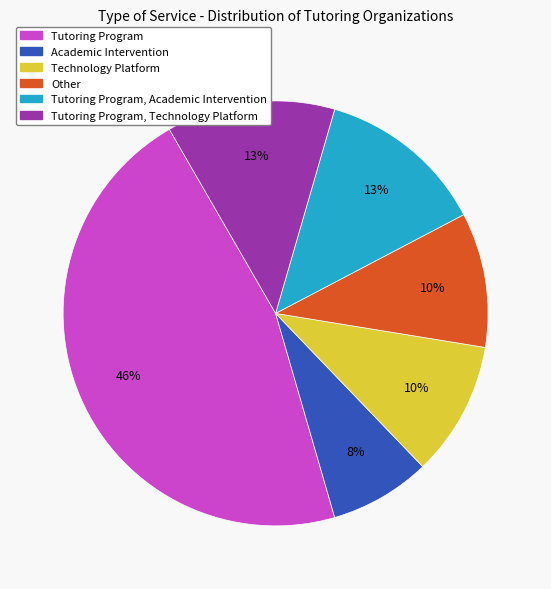

How many slices are in this pie chart?

6